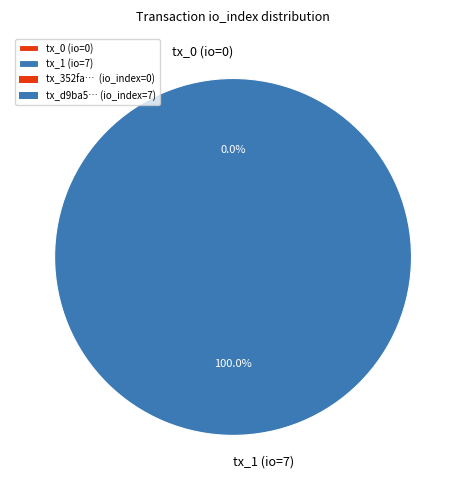

Is it true that tx_0 (io=0) is 0% of the pie?

True